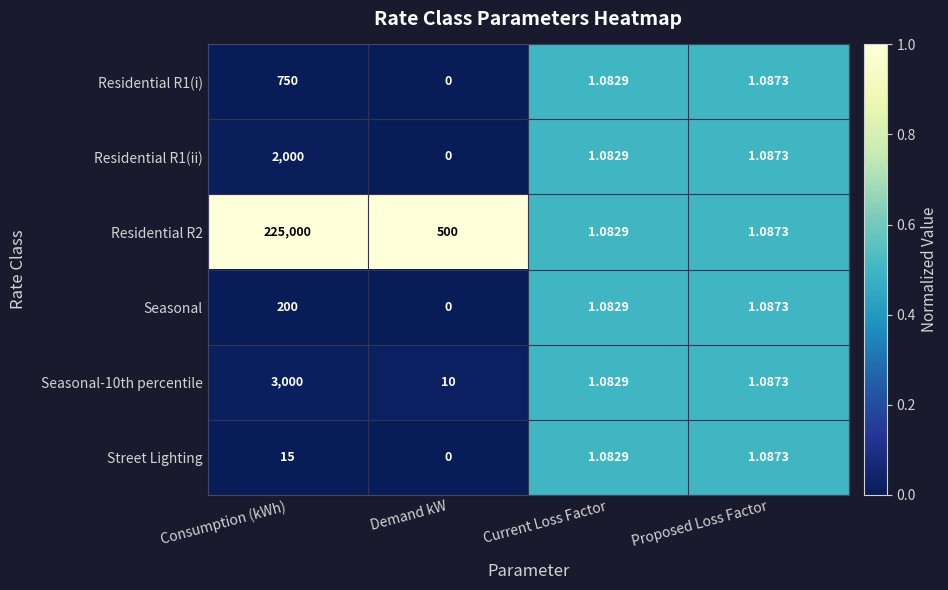

At how many categories does at least one series exceed 0?

4